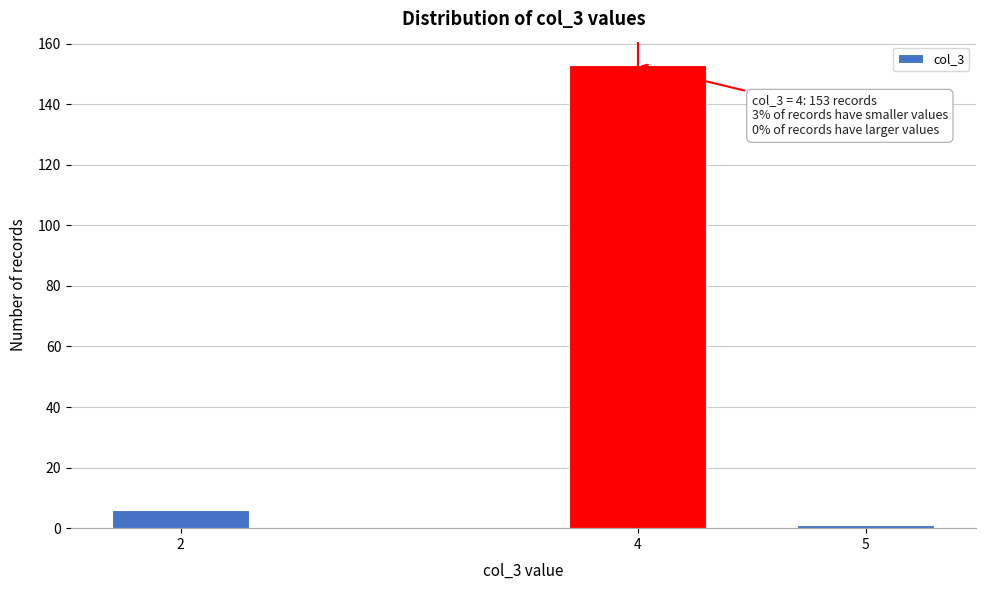

Reading left to right, transcribe all the data shown in this chart.

2=6	4=153	5=1